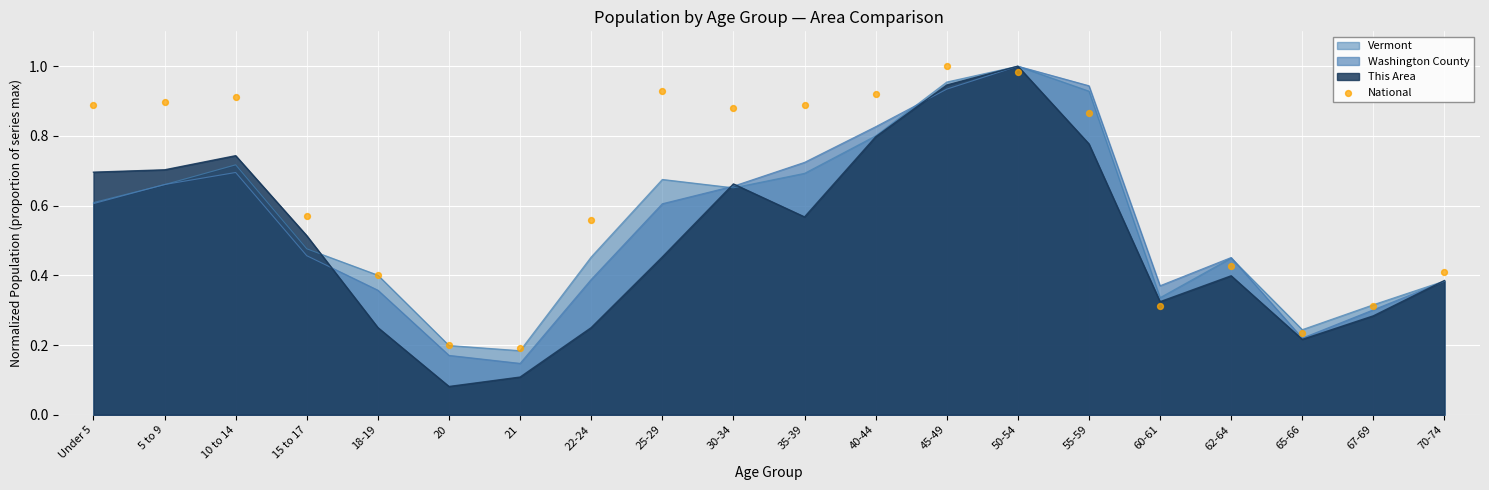

What is the change in value from 20 to 40-44?

+0.7